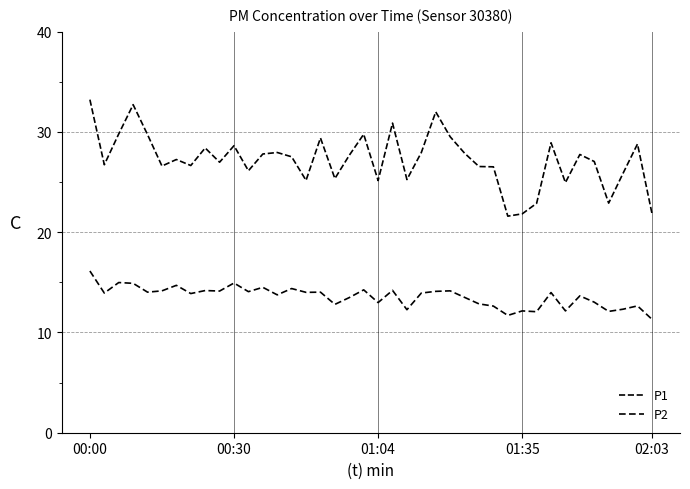

How many lines are shown in the chart?

2